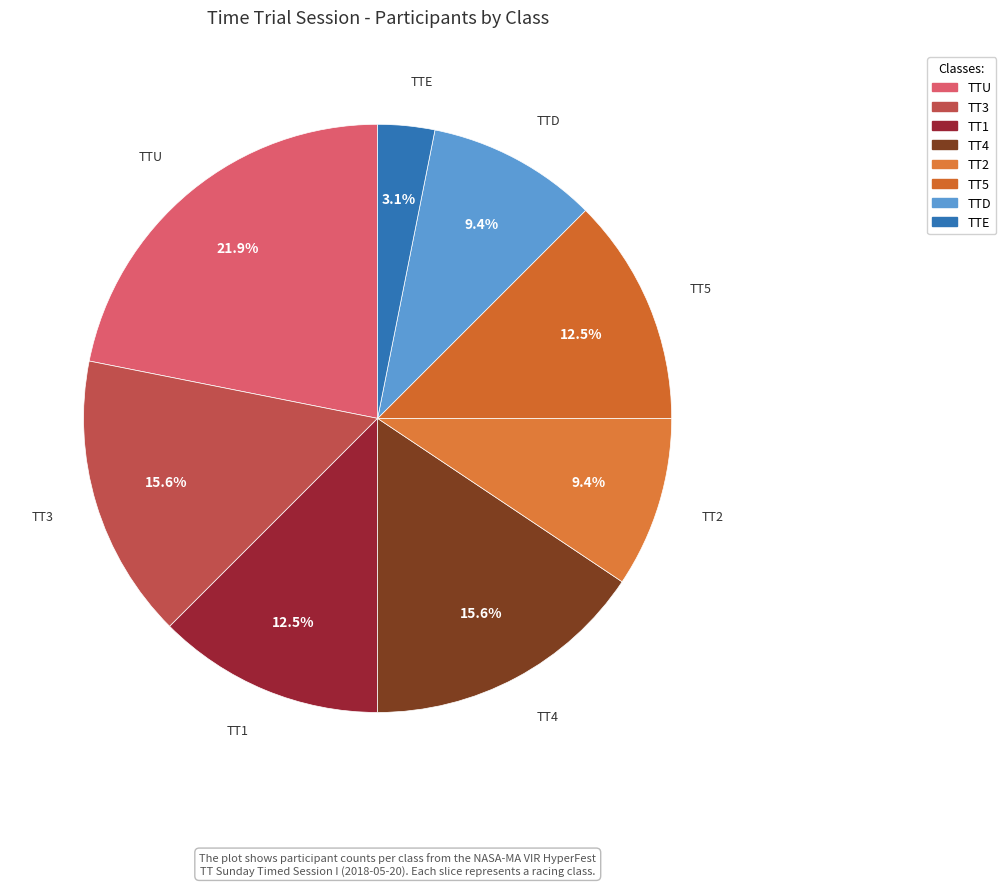

Is TT5 the majority of the pie?

No